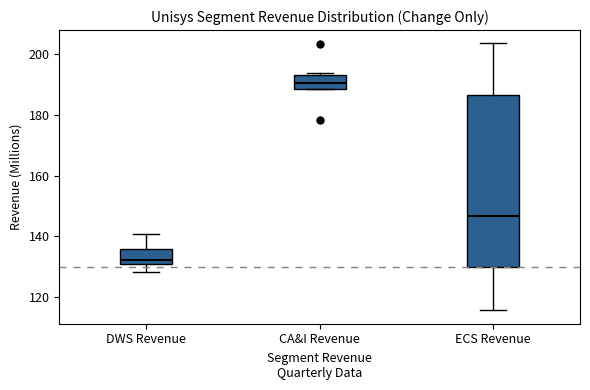

Where is the upper edge of the box for DWS Revenue on the y-axis? The values are not printed on the chart, so give them approximately, as read against the axis.

136